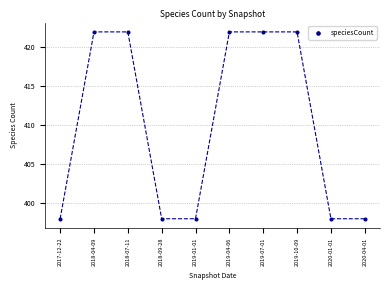

What is the average Y value?

410